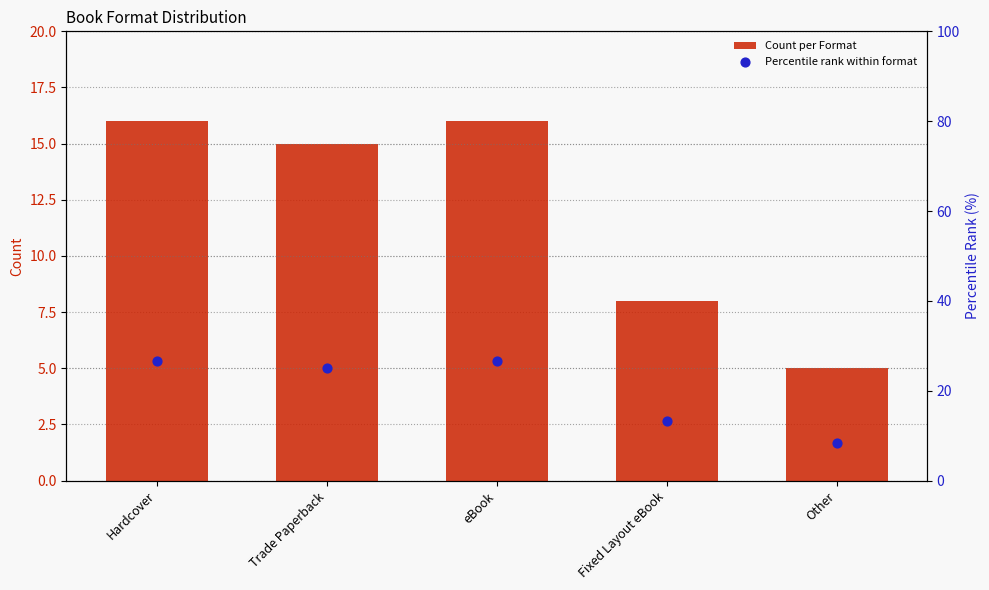

Which series contains the lowest Y value?

Count per Format